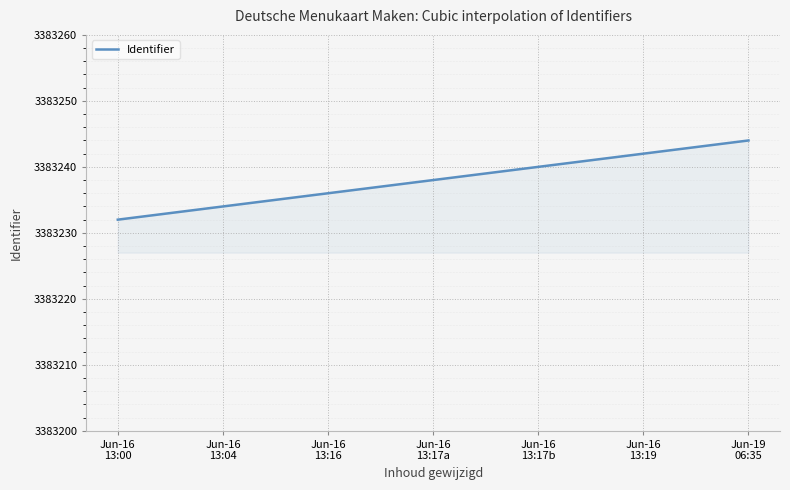

What is the difference between the maximum and minimum values?

12.0